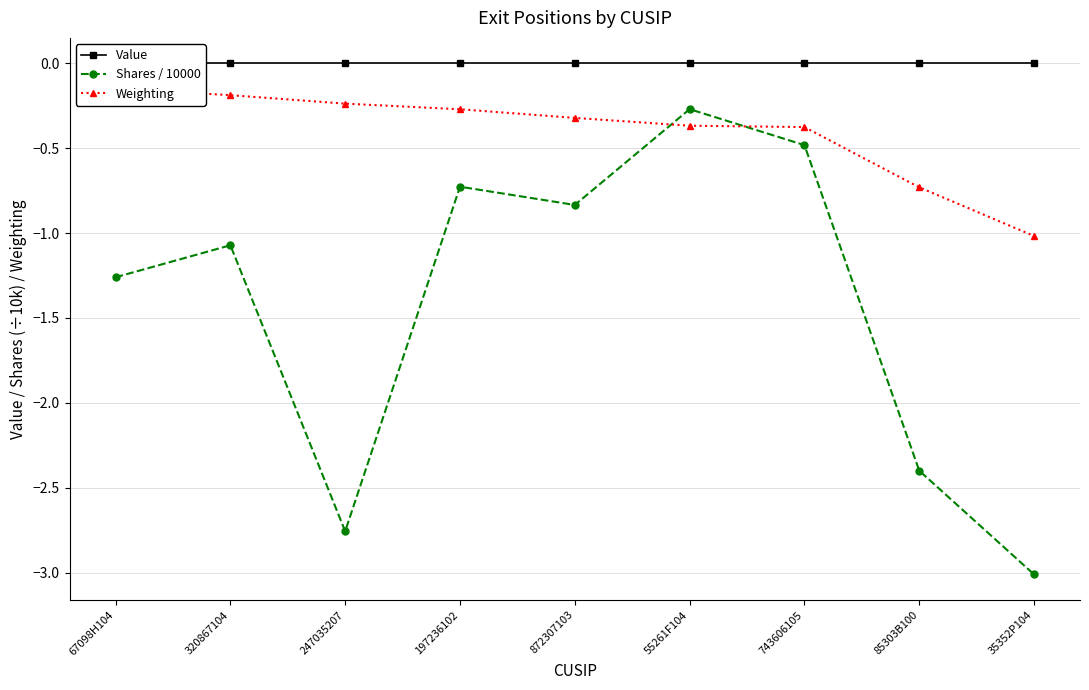

Which category has the lowest value across all series?

35352P104